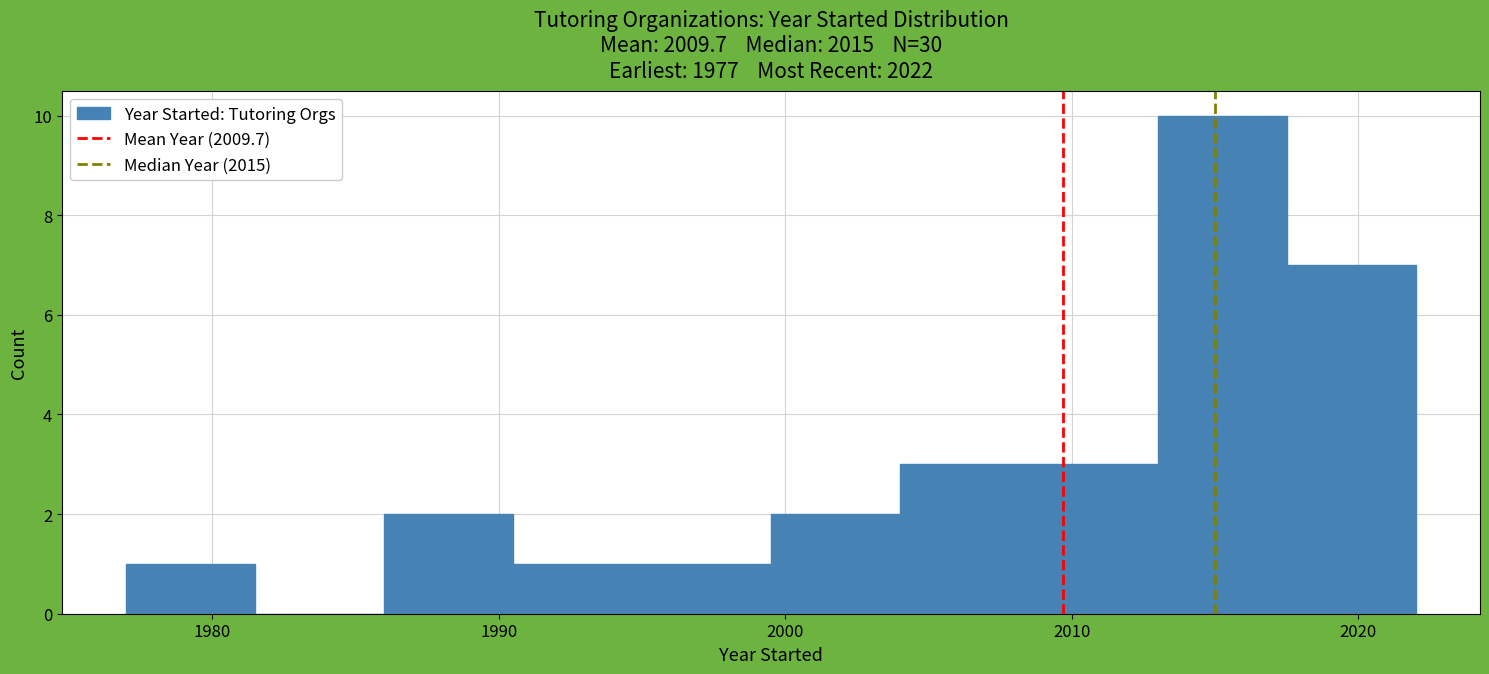

What is the height of the bar covering 1977.0 to 1981.5 on the x-axis? Neither the bar edges nor the heights are printed on the chart, so give them approximately, as read against the axes.

1